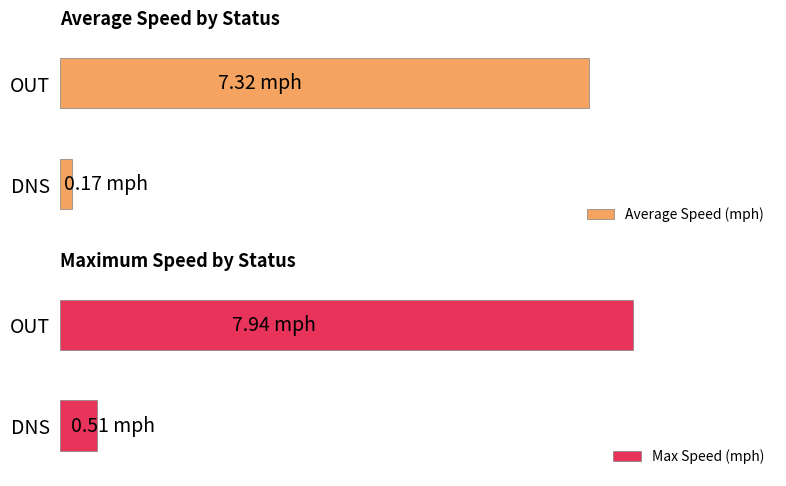

What is the value of the Max Speed (mph) bar at the 1st from the left?

0.5